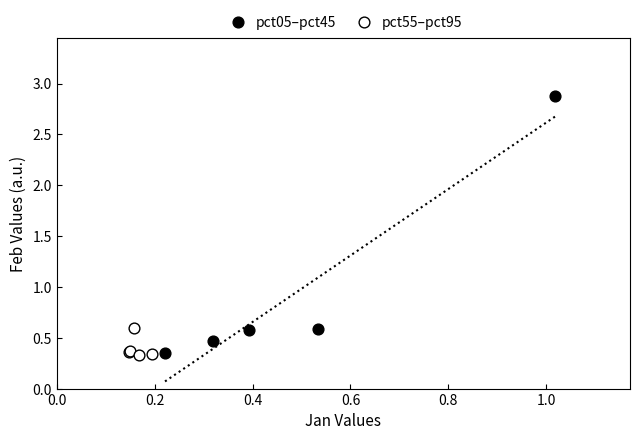

Which series reaches the maximum Y coordinate?

pct05–pct45